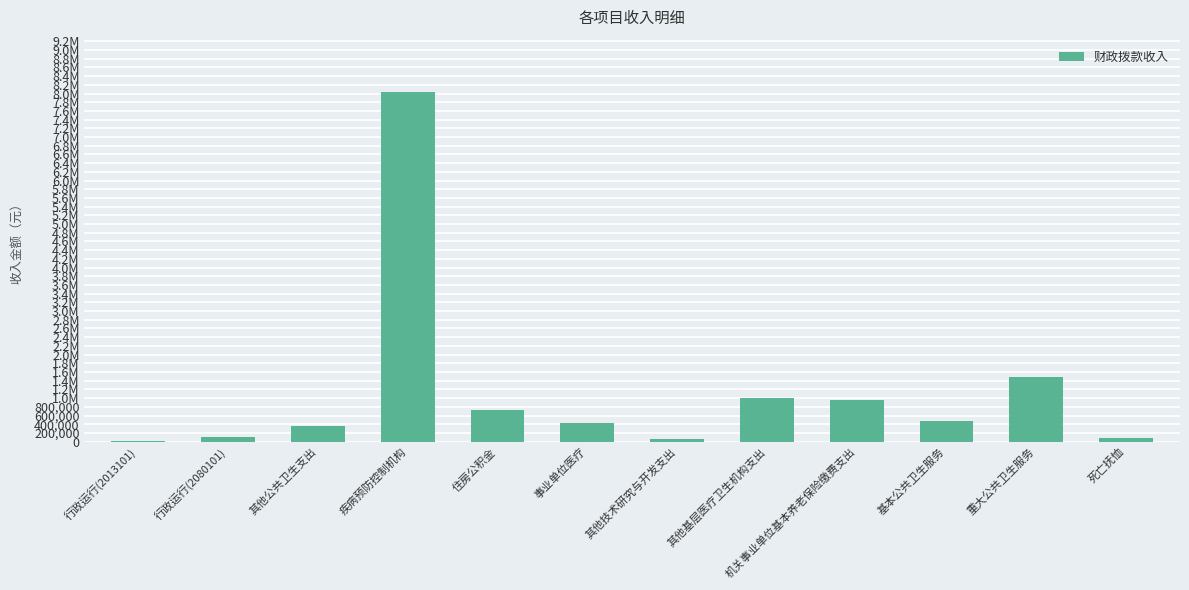

At which label does the data first exceed 484342?

疾病预防控制机构